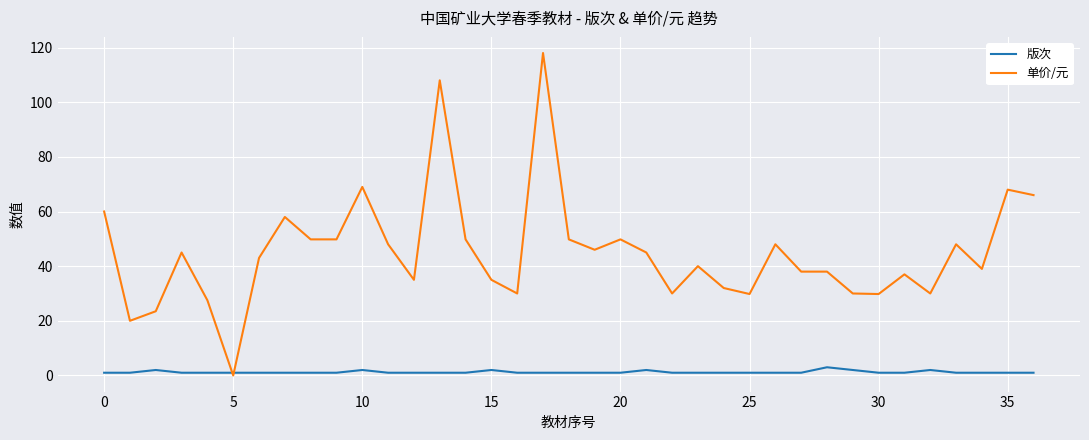

List the series in order of their peak value, lowest first.

版次, 单价/元